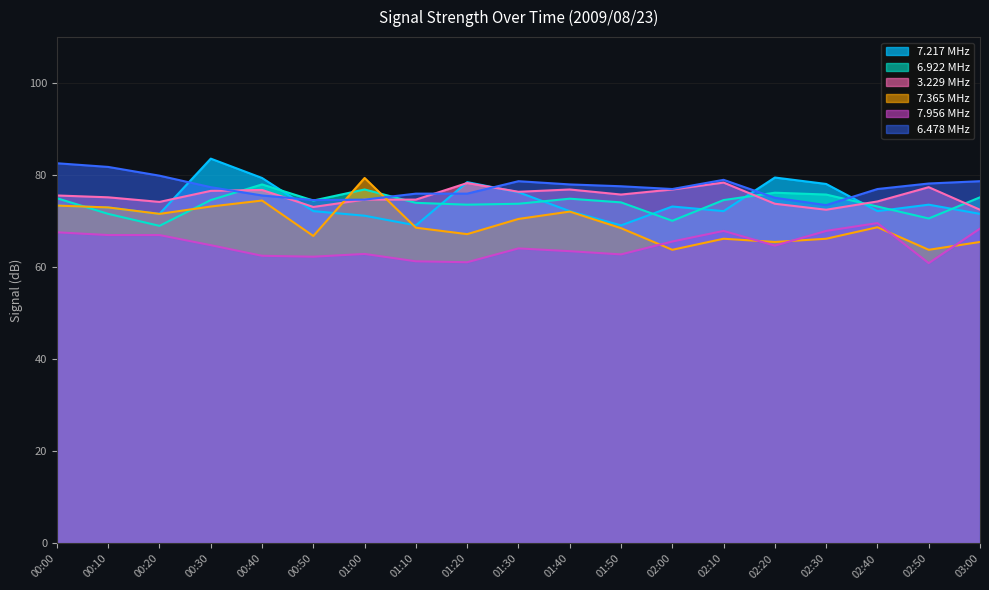

How many series are shown in this chart?

6